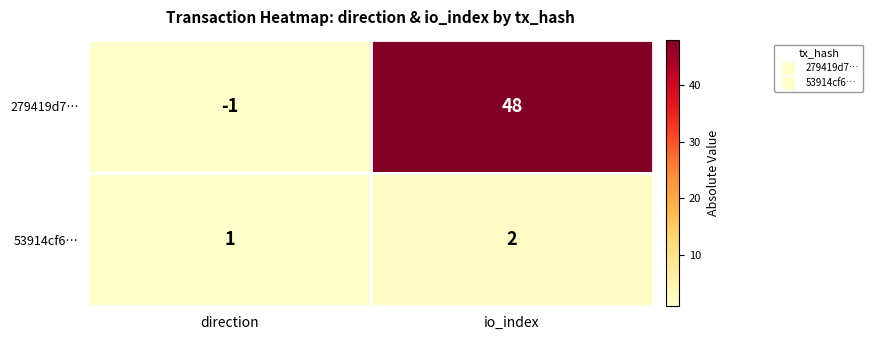

Which series has the largest range (max minus min)?

279419d7…